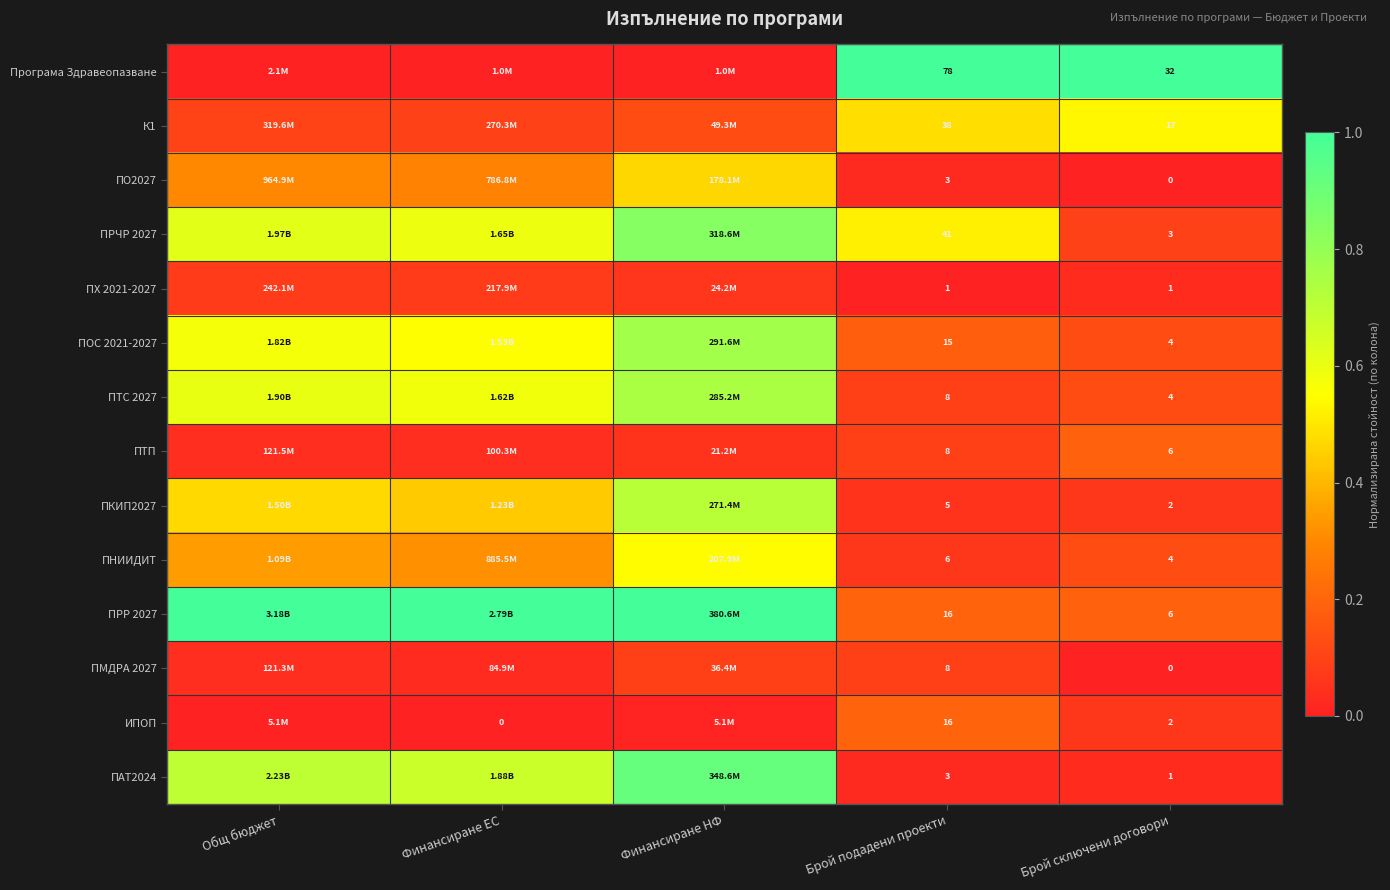

How many positive values does the ИПОП series have?

4